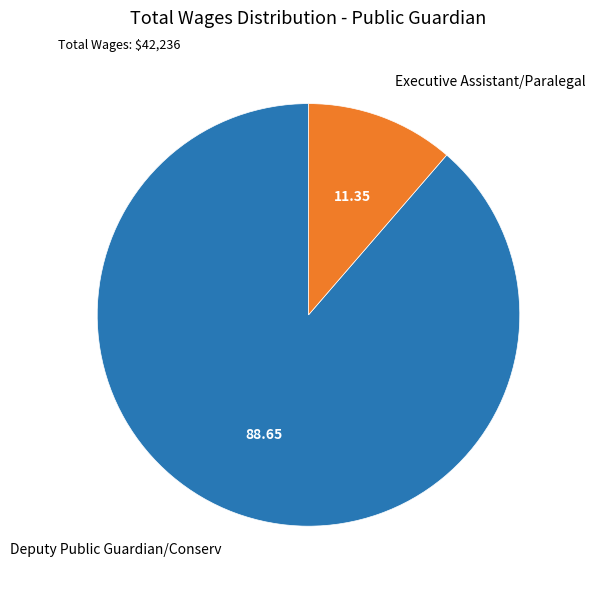

Which slice is the largest?

Deputy Public Guardian/Conserv